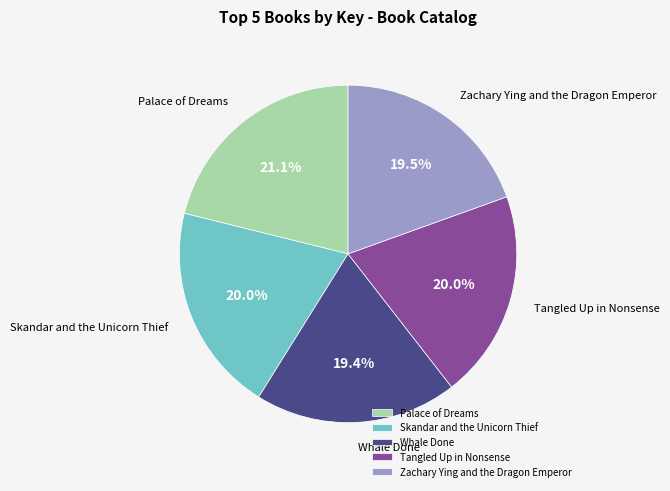

Is the sum of Skandar and the Unicorn Thief and Zachary Ying and the Dragon Emperor greater than half?

No